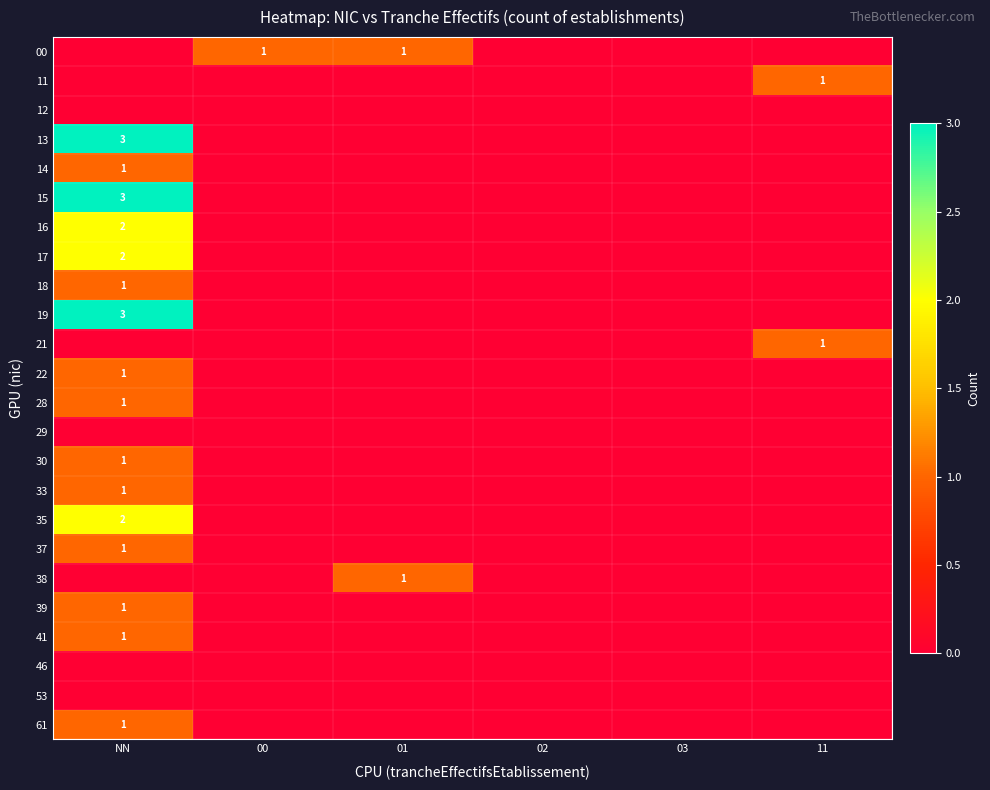

What is the maximum value shown in the chart?

3